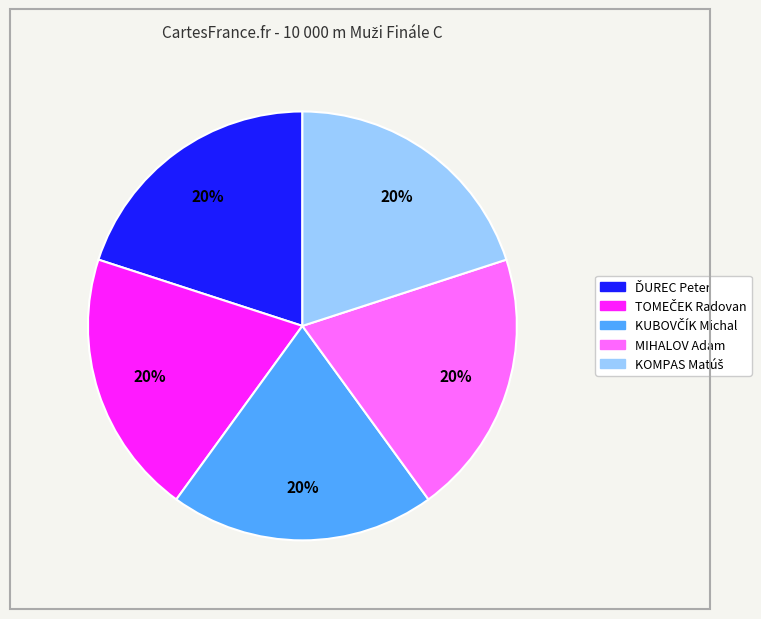

Is there any slice that represents more than half of the pie?

No